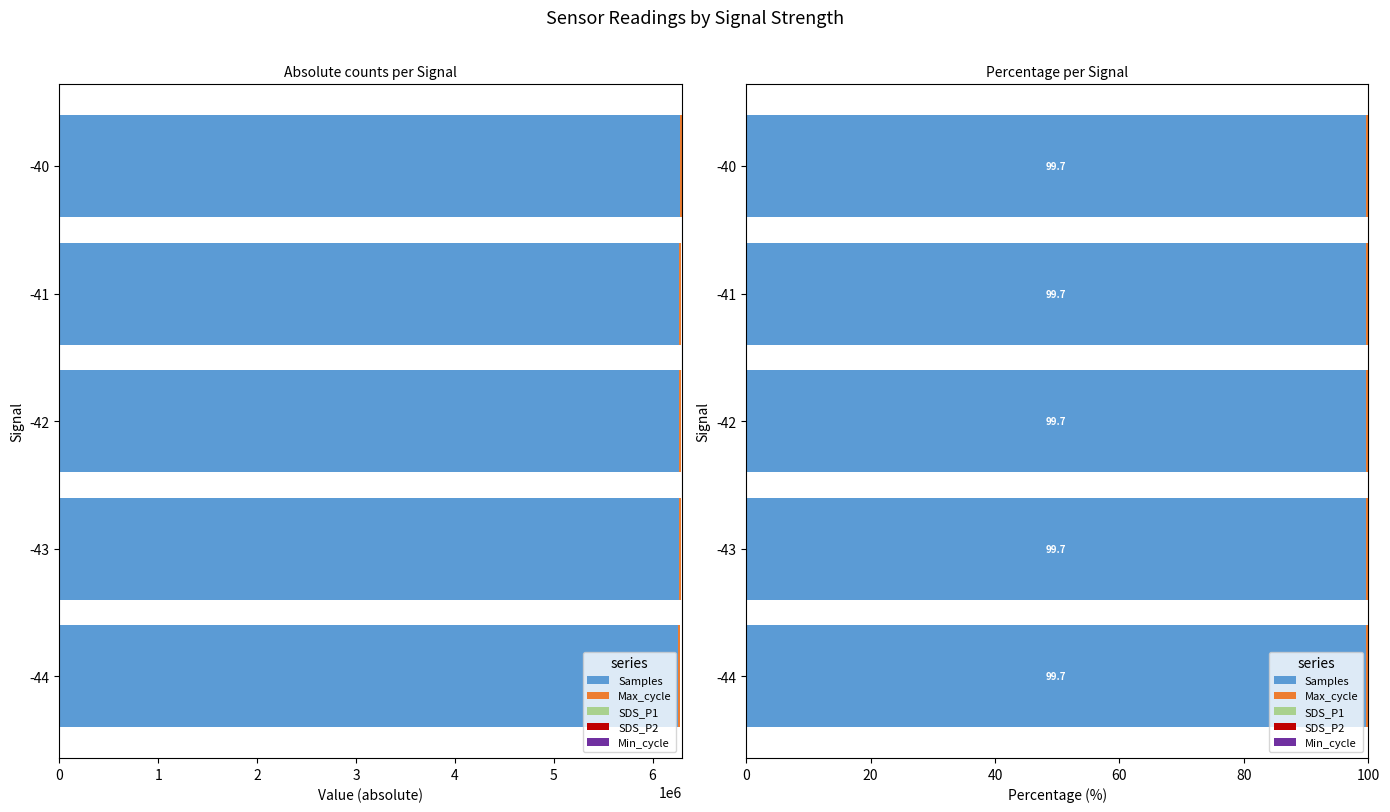

What is the value of the Samples bar at the 4th from the left?

99.7